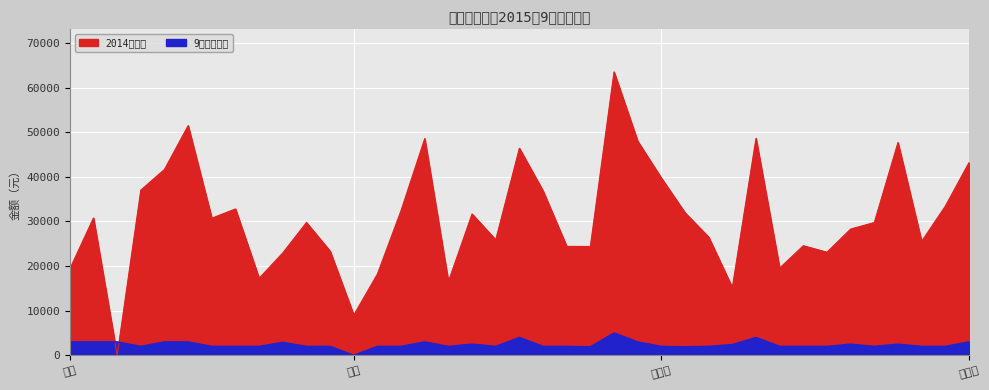

Where do 2014年酬金 and 9月发放金额 first cross each other?

潘军 and 陈然